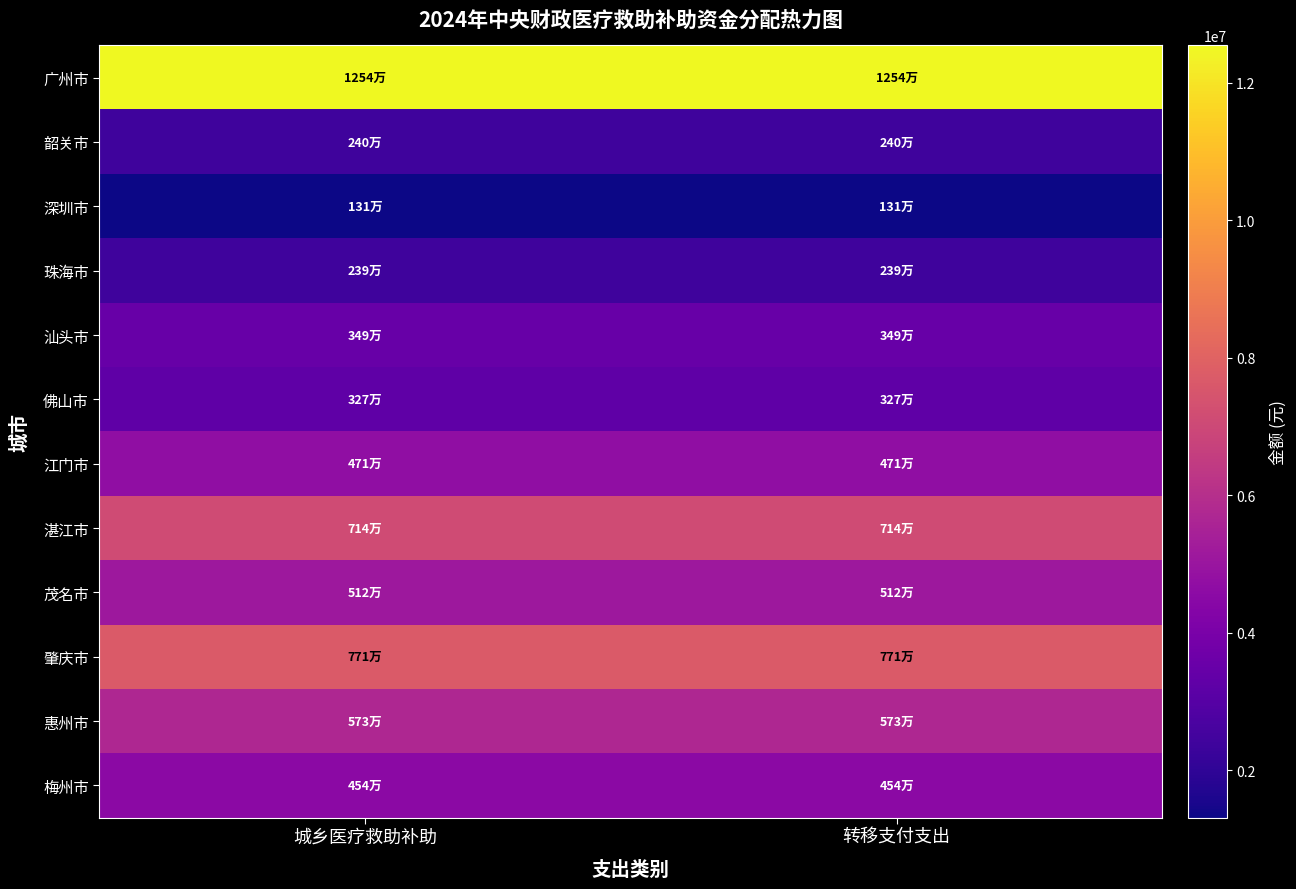

Between 城乡医疗救助补助 and 转移支付支出, which is larger?

城乡医疗救助补助